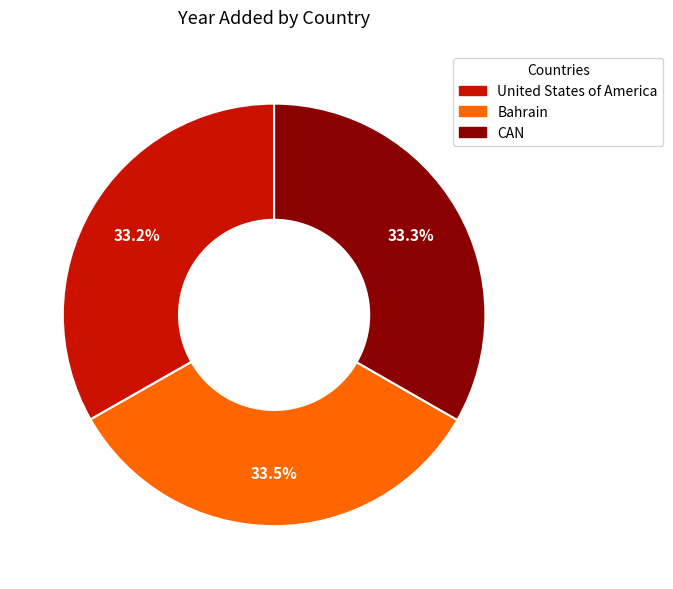

True or false: CAN accounts for 33% of the total.

True